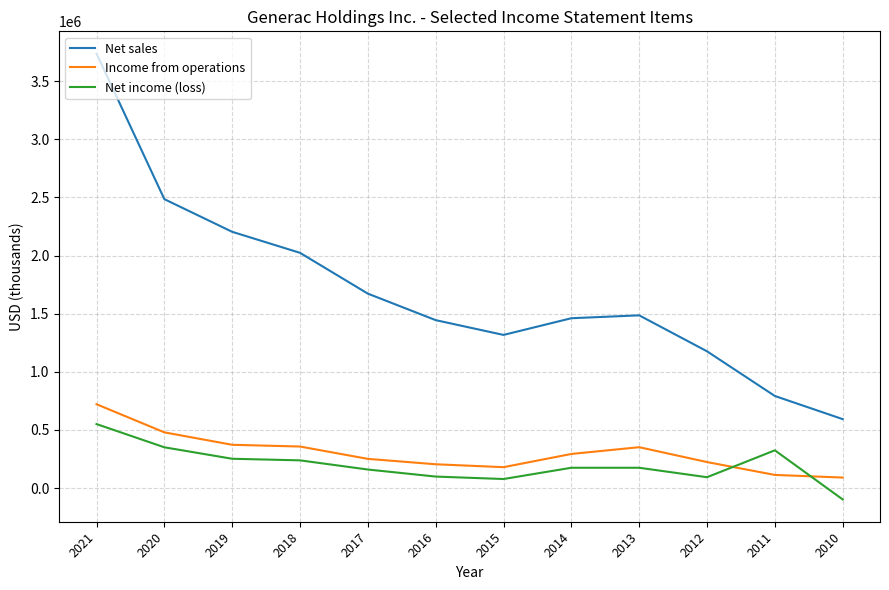

Is it true that Net sales equals 2070104 at 2014?

False